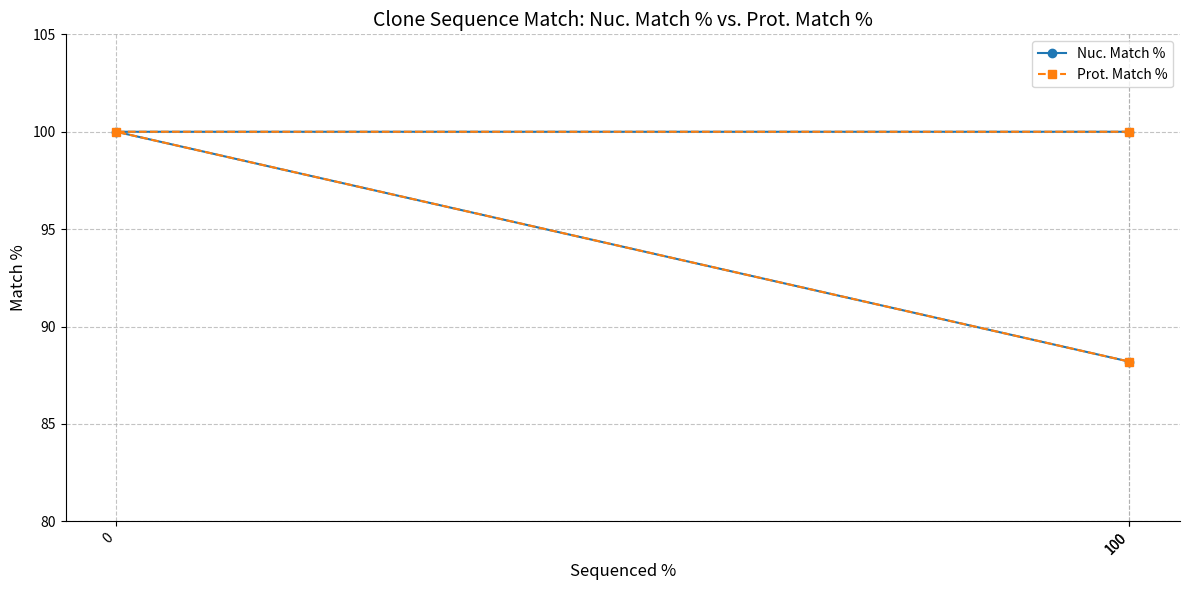

Which category has the highest value in the Prot. Match % series?

100